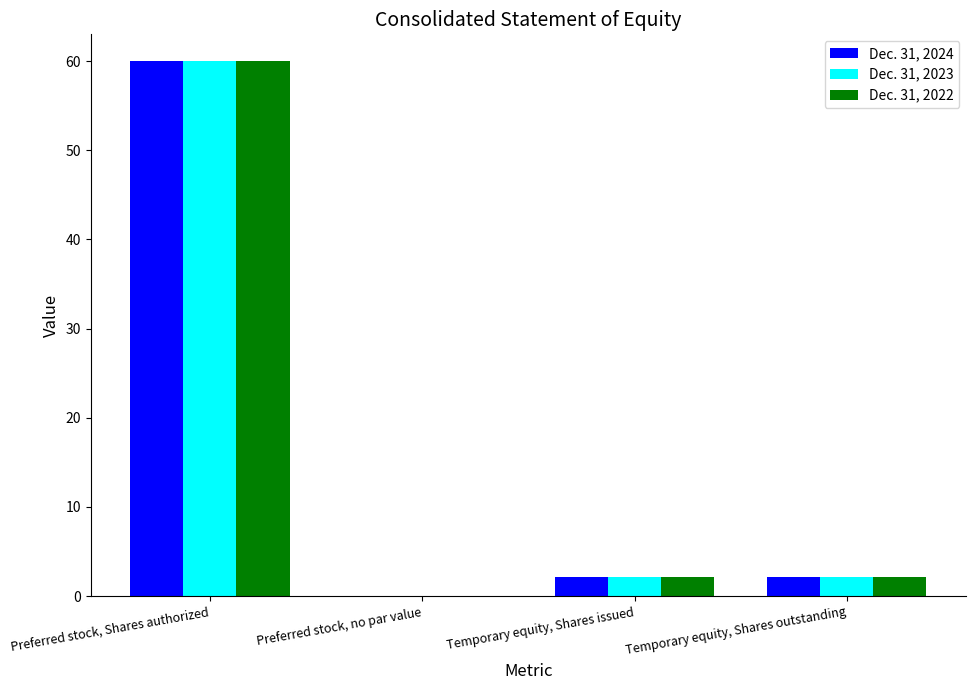

The value of Dec. 31, 2023 at Preferred stock, Shares authorized is 97.1. True or false?

False